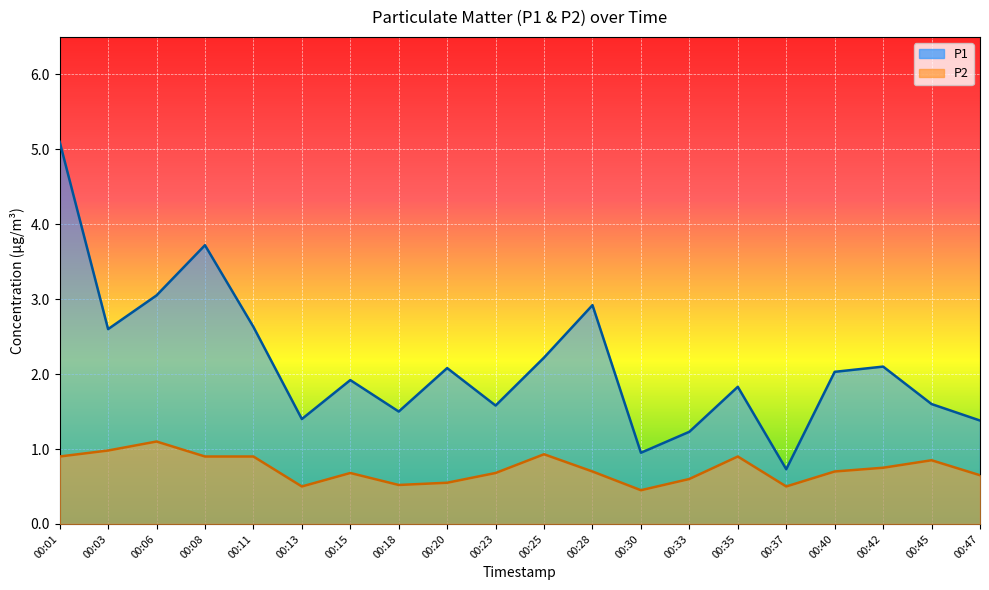

At which category does P2 reach its first local valley?

00:13